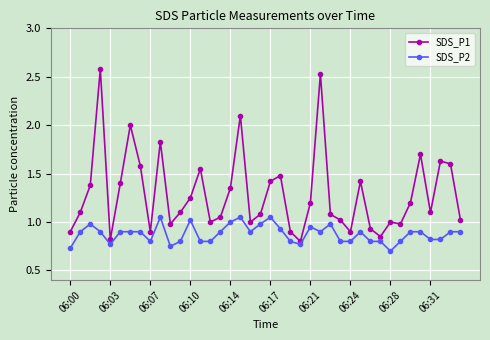

Which series has the widest spread of values?

SDS_P1